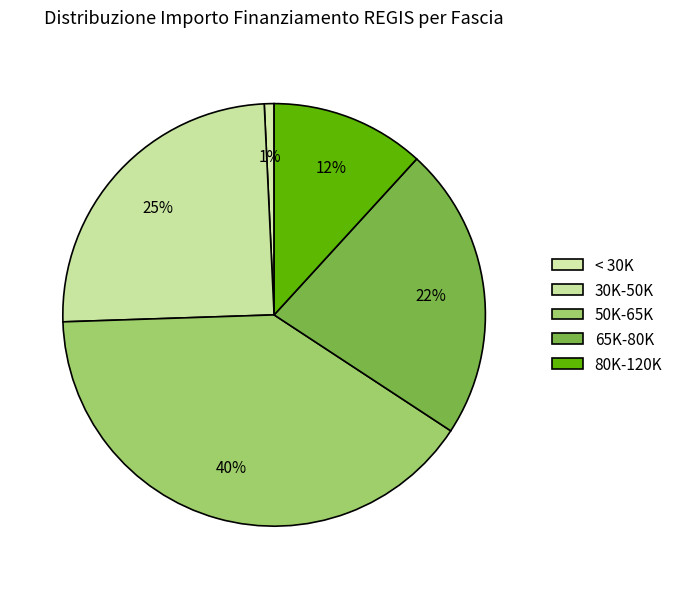

How many segments does this pie chart have?

5